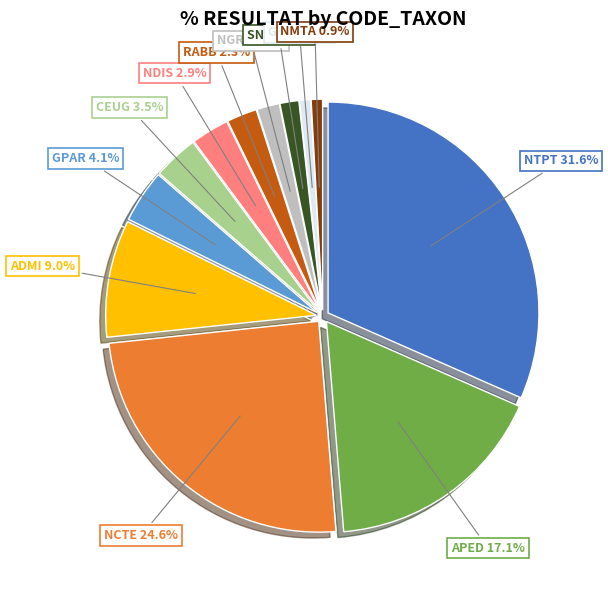

True or false: NCTE accounts for 25% of the total.

True